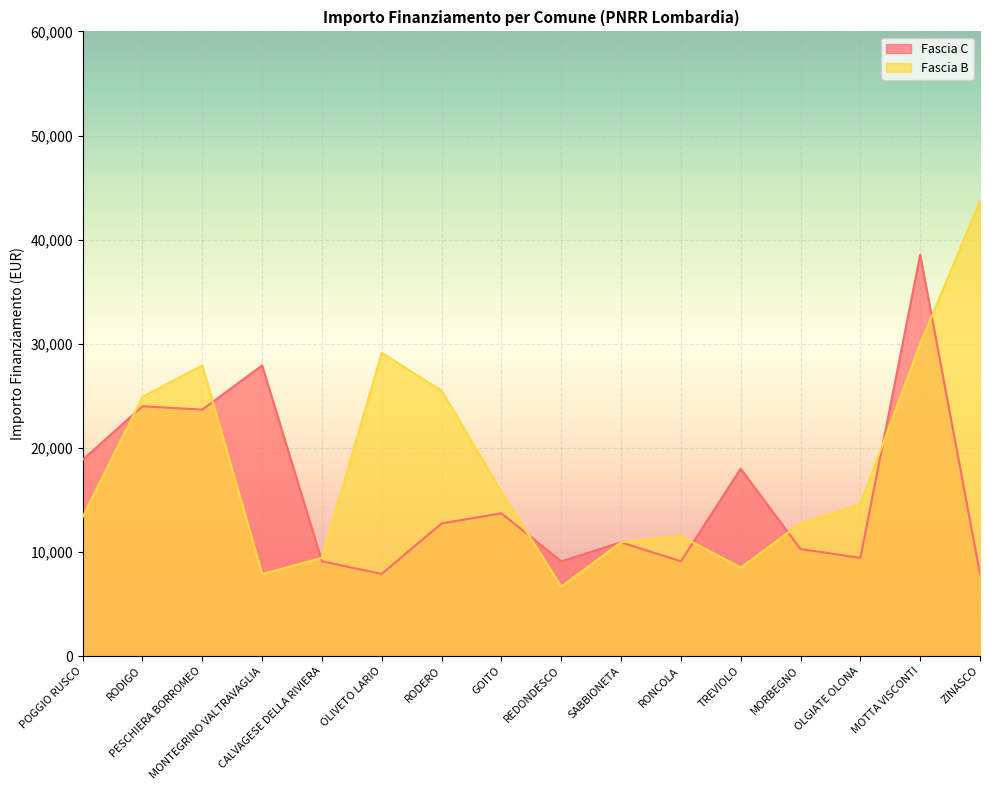

Where do Fascia C and Fascia B first cross each other?

POGGIO RUSCO and RODIGO